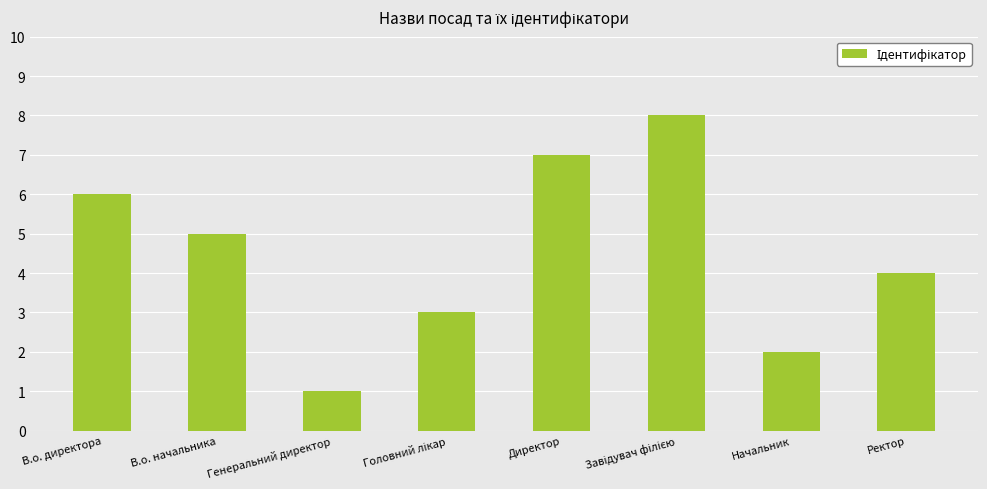

Does the chart contain stacked bars?

No